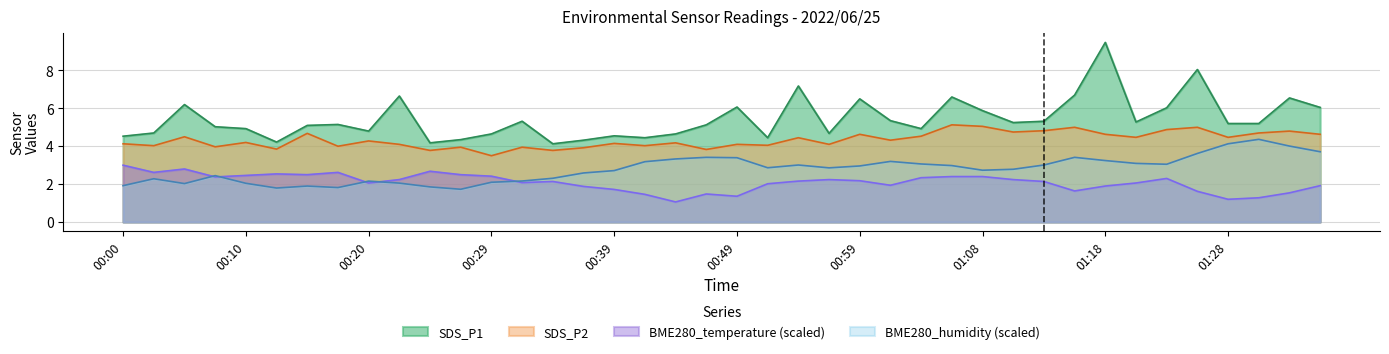

Which series has the largest total across all categories?

SDS_P1